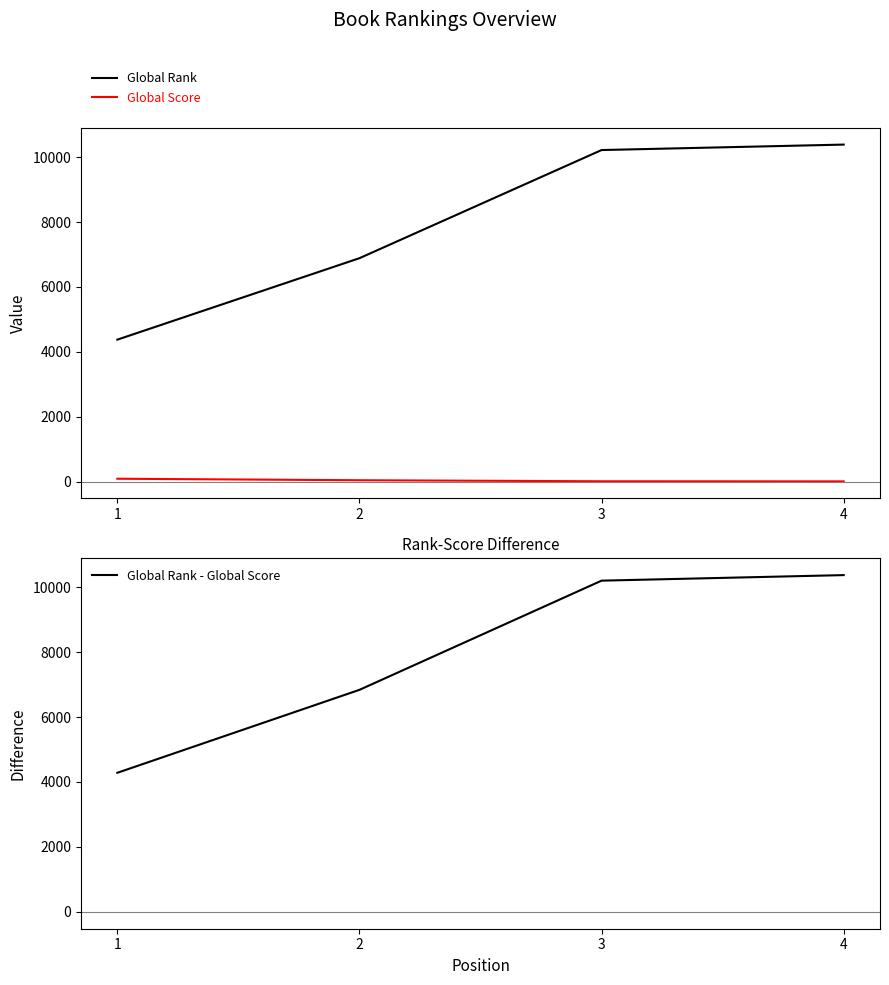

The value of Global Score at 3 is 18. True or false?

True